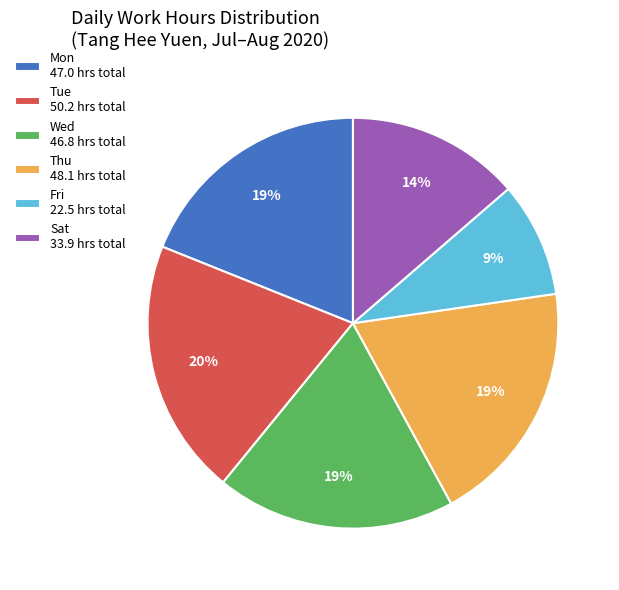

Is the sum of Sat 33.9 hrs total and Wed 46.8 hrs total greater than half?

No